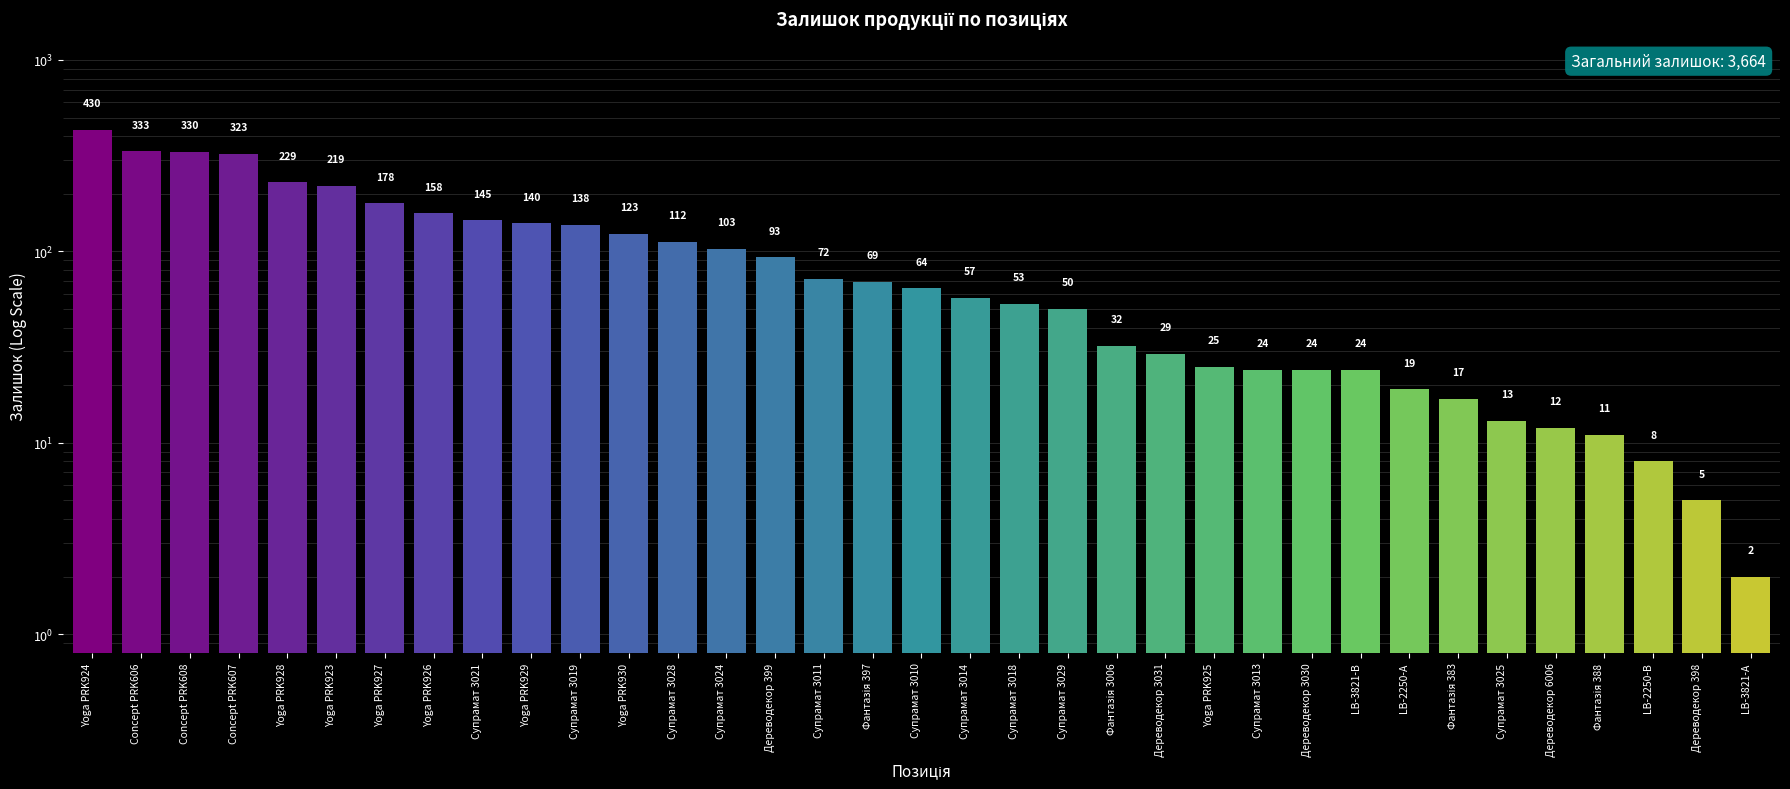

Does the chart contain any negative values?

No